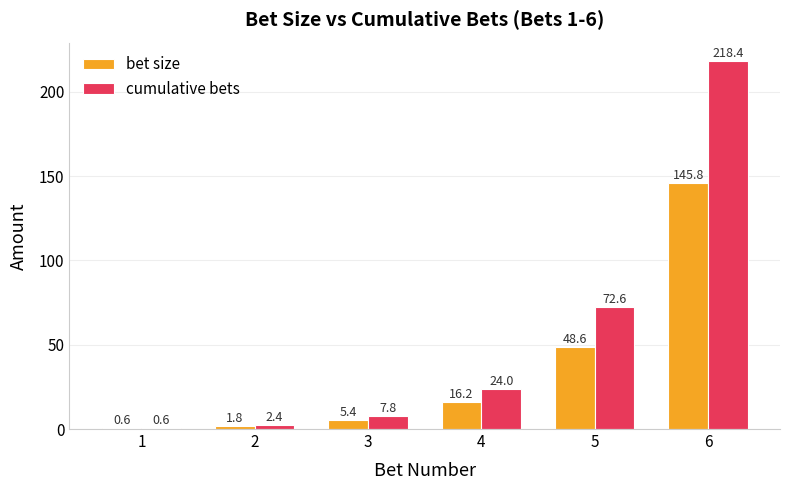

Reading left to right, transcribe all the data shown in this chart.

bet size: 0.6	1.8	5.4	16.2	48.6	145.8
cumulative bets: 0.6	2.4	7.8	24.0	72.6	218.4